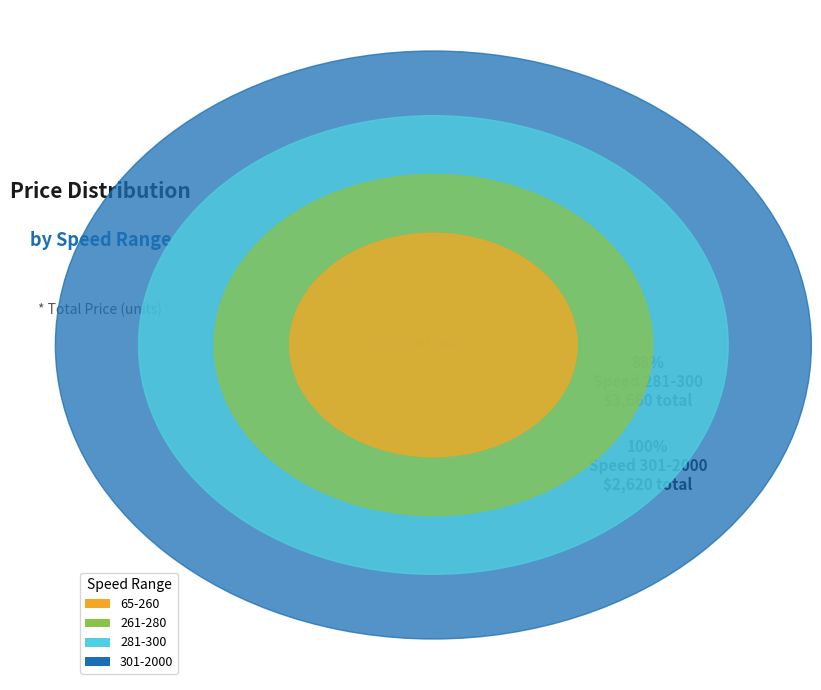

Is there a majority slice in this chart?

Yes